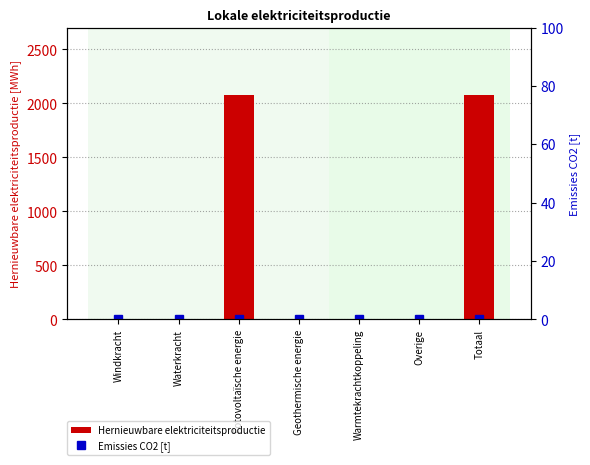

Which series changed the most between Windkracht and Totaal?

Hernieuwbare elektriciteitsproductie